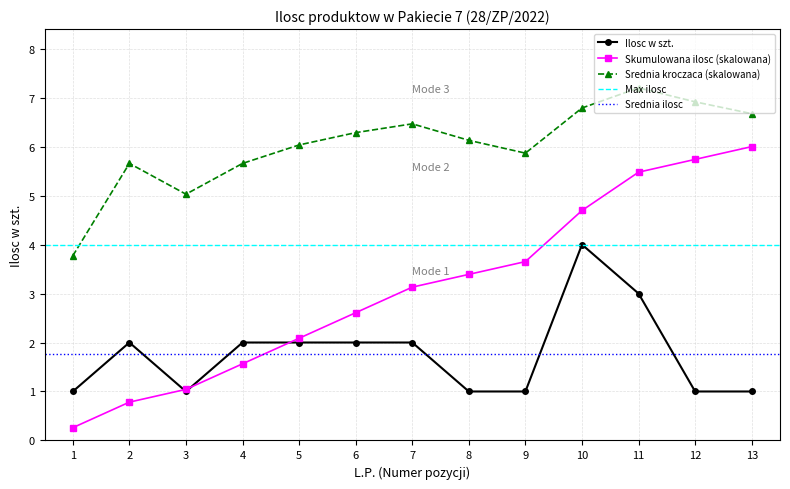

What is the difference between the maximum and minimum values?

3